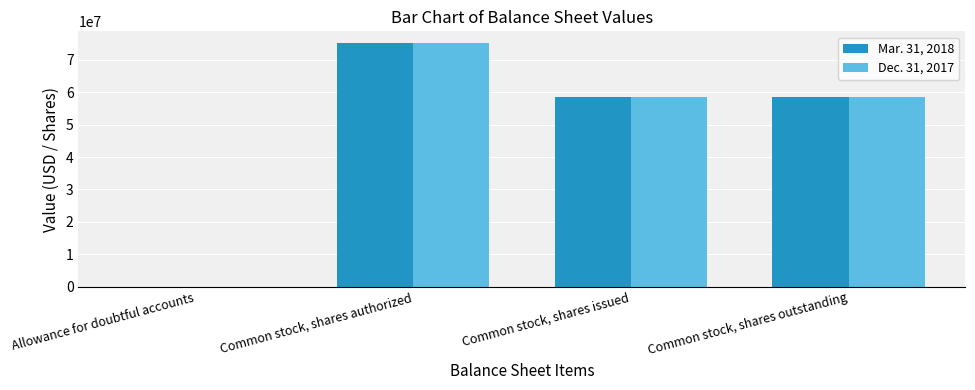

Is the value of Dec. 31, 2017 at Common stock, shares issued greater than the value of Mar. 31, 2018 at Allowance for doubtful accounts?

Yes